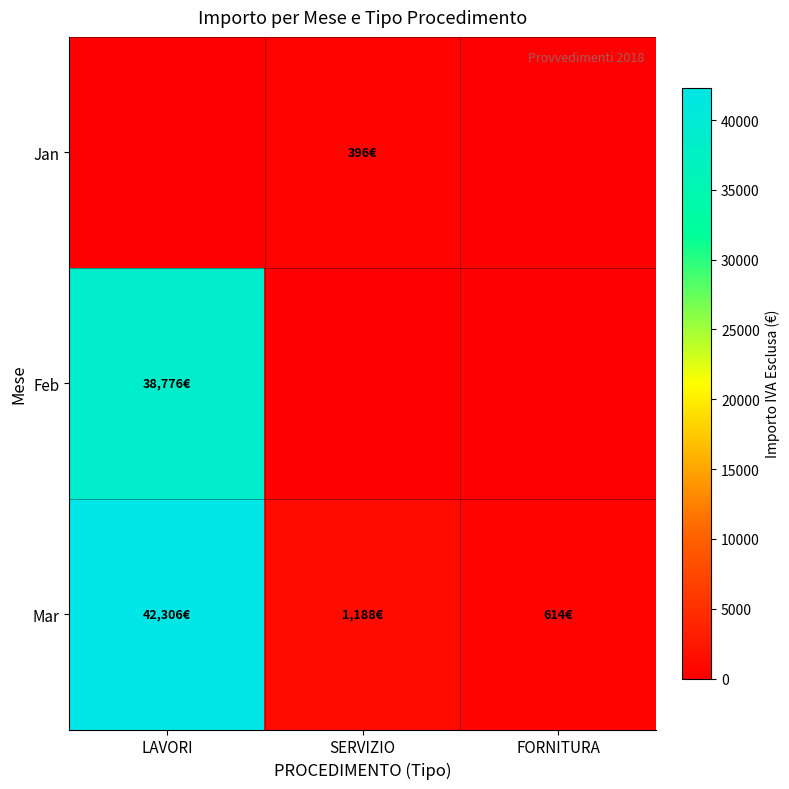

Which series has the widest spread of values?

Mar